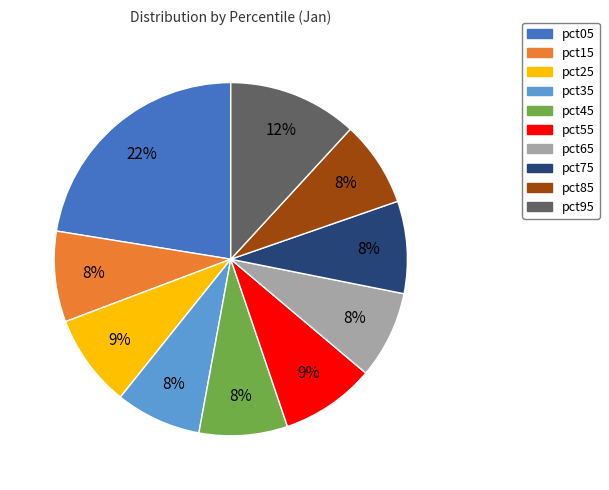

Does any single category account for the majority?

No